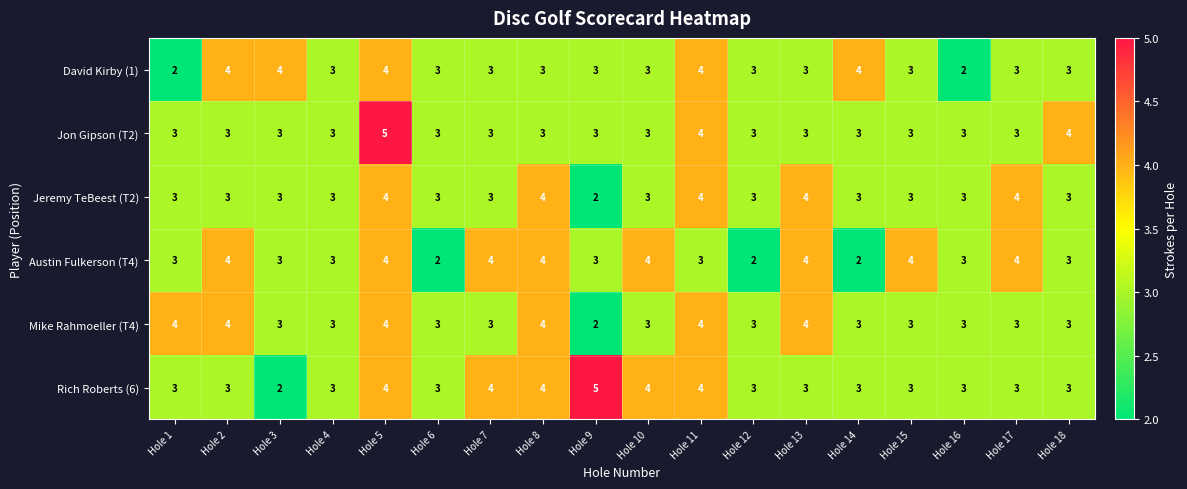

True or false: Austin Fulkerson (T4) has a value of 4 at Hole 11.

False